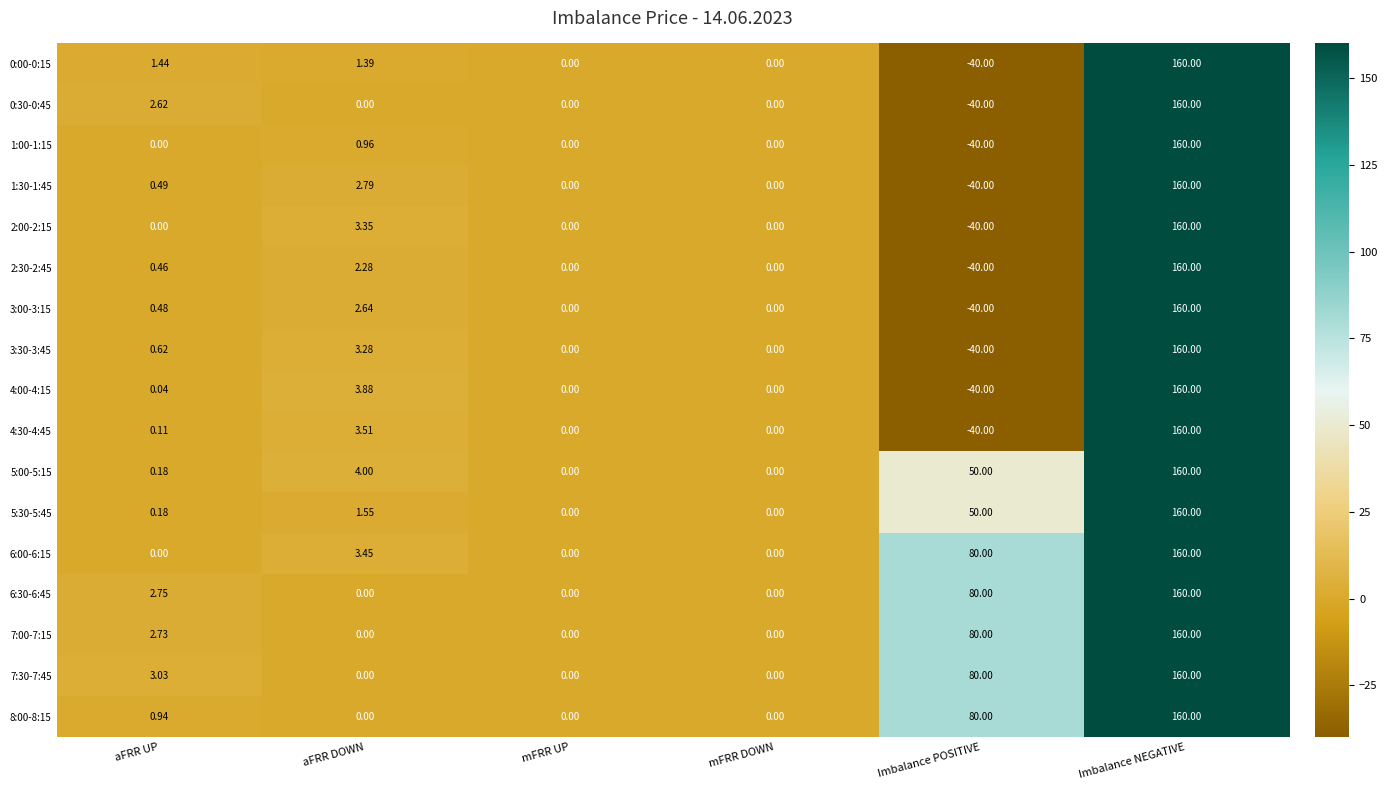

At which label does 0:00-0:15 first exceed 1?

aFRR UP